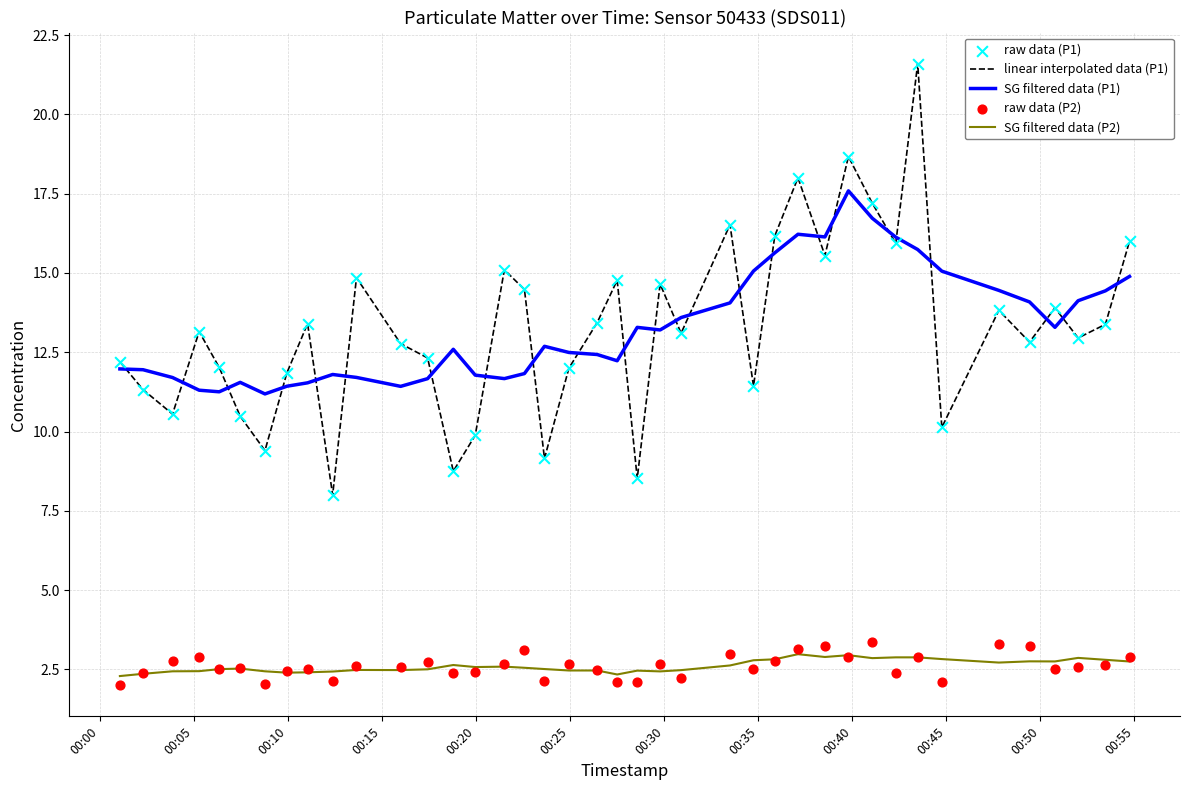

What are all the series names shown in the legend?

linear interpolated data (P1), SG filtered data (P1), SG filtered data (P2), raw data (P1), raw data (P2)